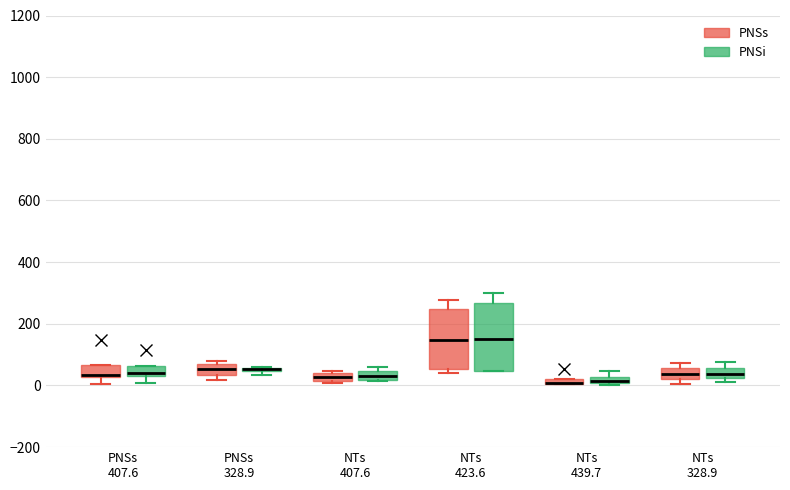

Where does the median line of the box for NTs 423.6 (PNSs) sit on the y-axis? The values are not printed on the chart, so give them approximately, as read against the axis.

140